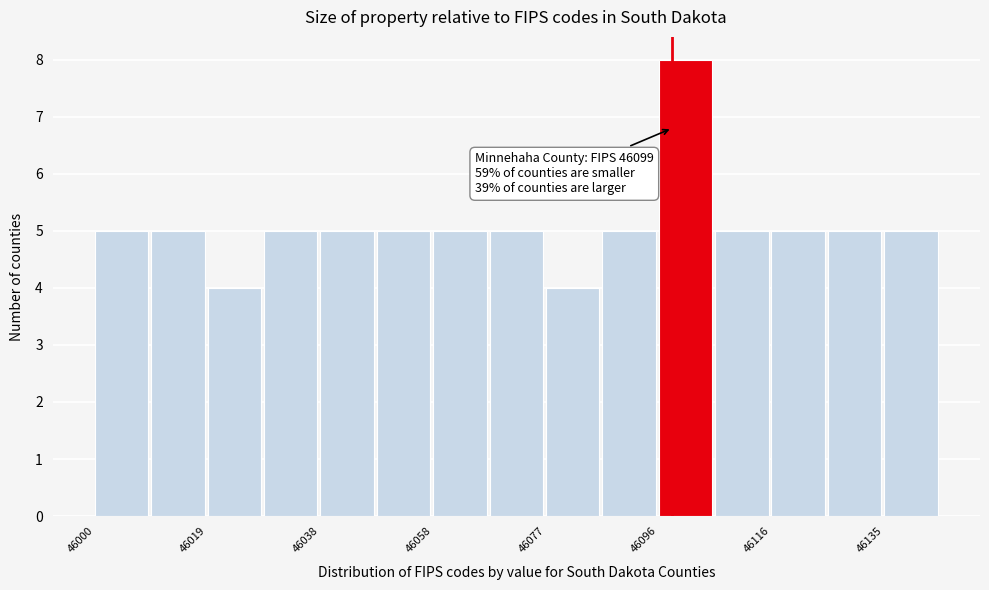

Which range on the x-axis has the tallest bar?

46096 to 46106